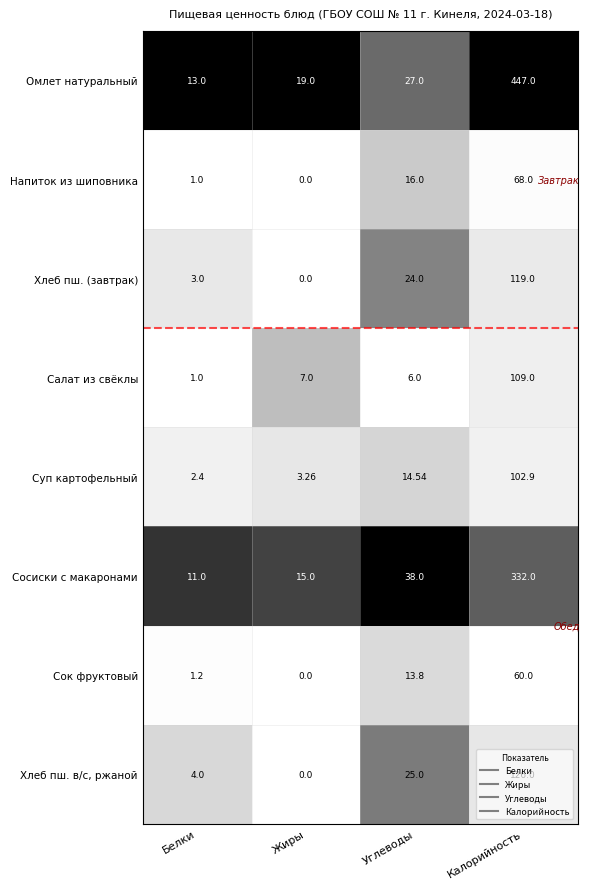

Count the number of categories in the chart.

4